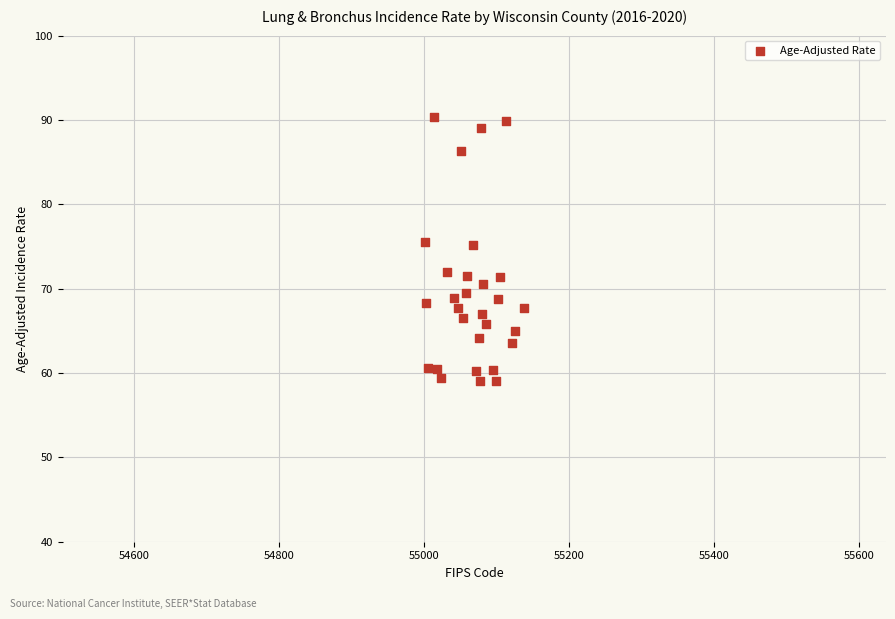

What is the range of X values (max minus min)?

136.0